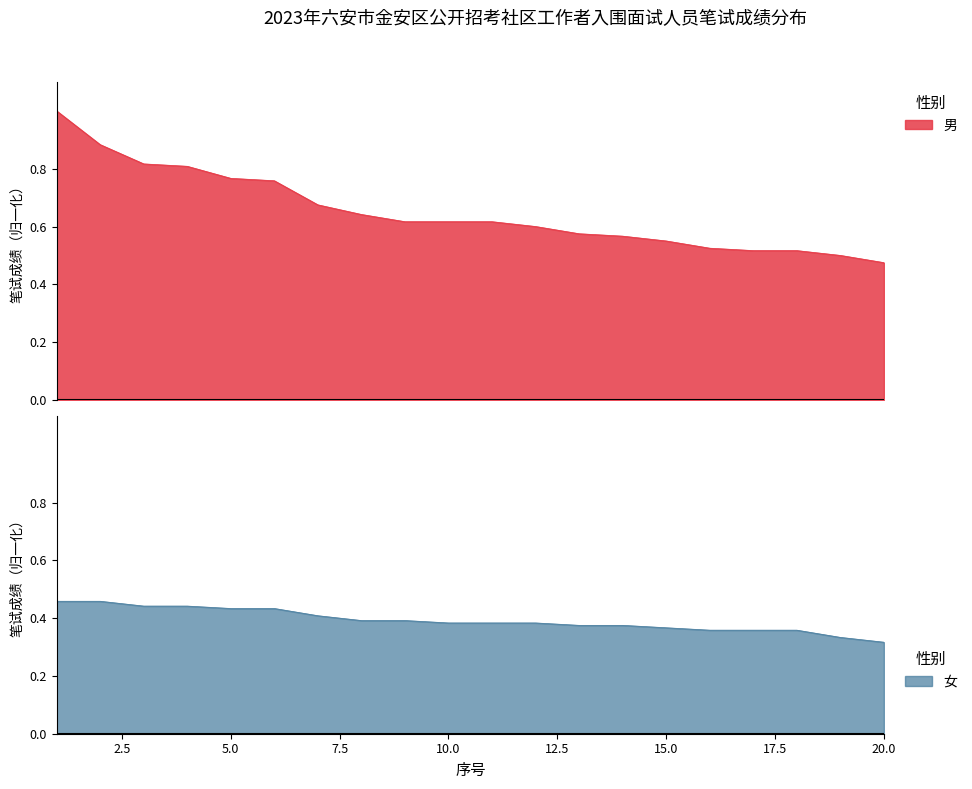

True or false: 男 and 女 cross at least once.

False